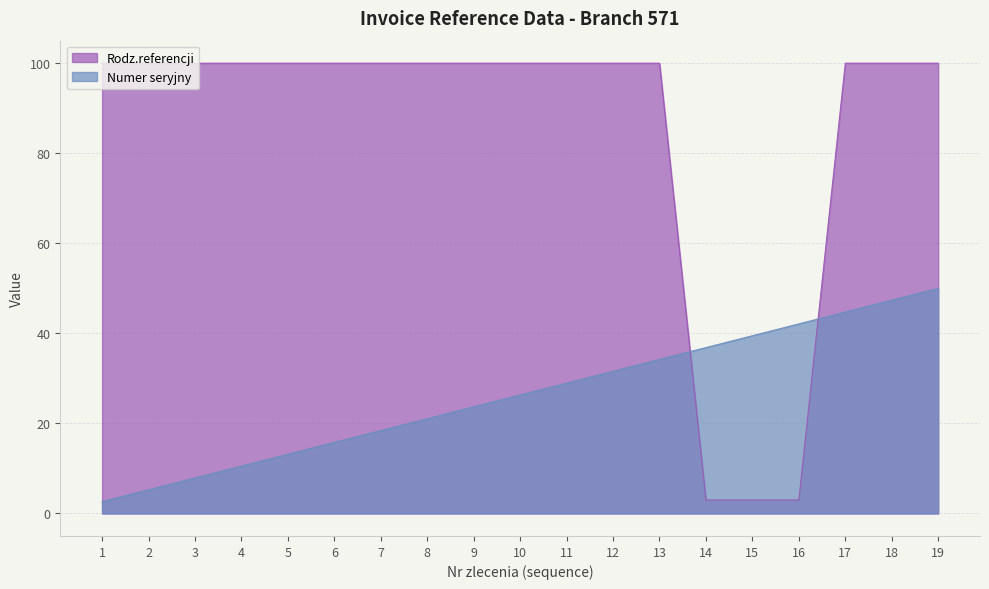

Does the chart display data point markers on the line(s)?

No